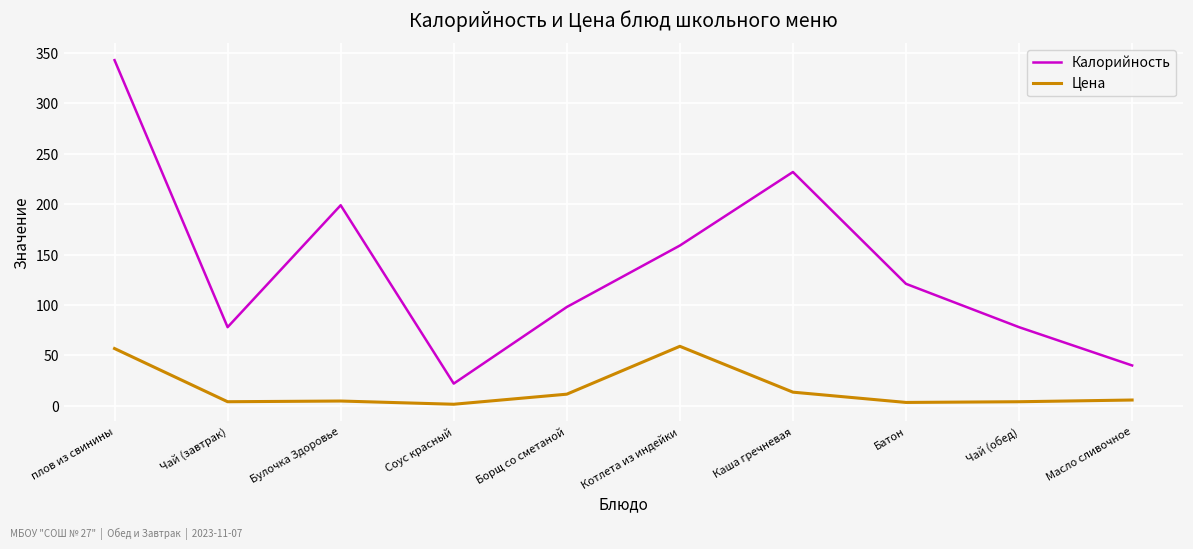

What is the sum of all Цена values?

164.0